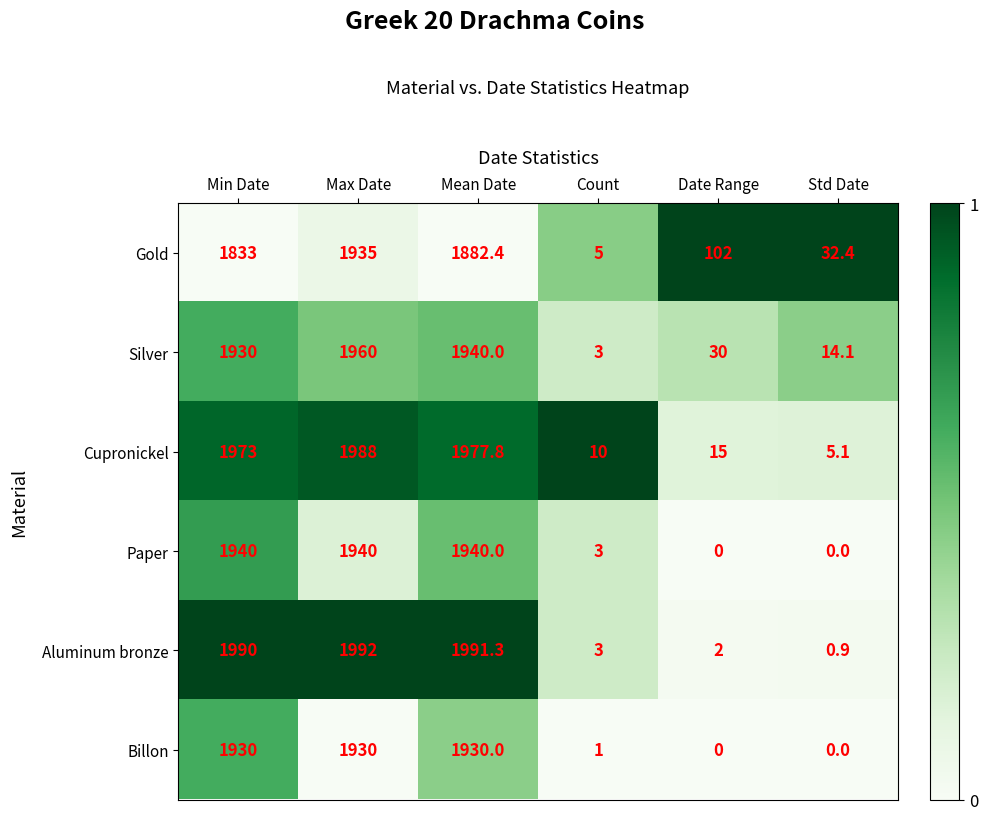

At which label is Silver closest to 981?

Min Date